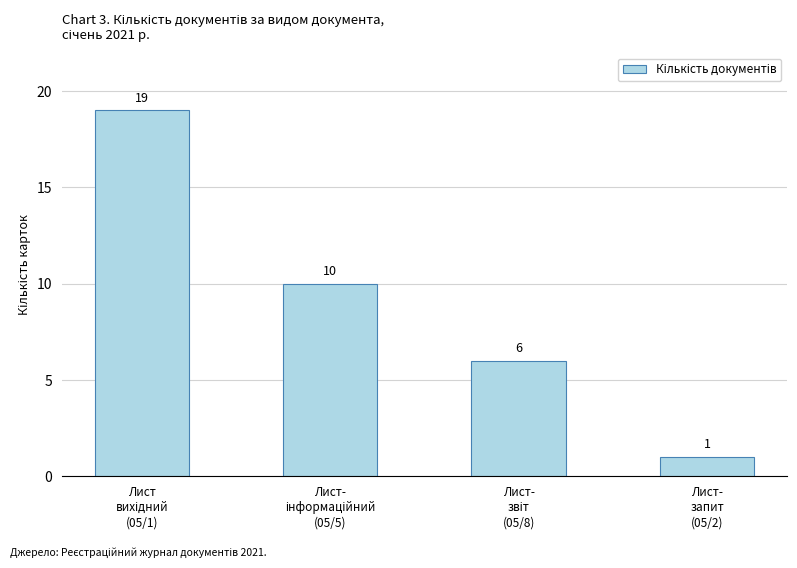

Reading left to right, list all the values displayed in this chart.

19	10	6	1